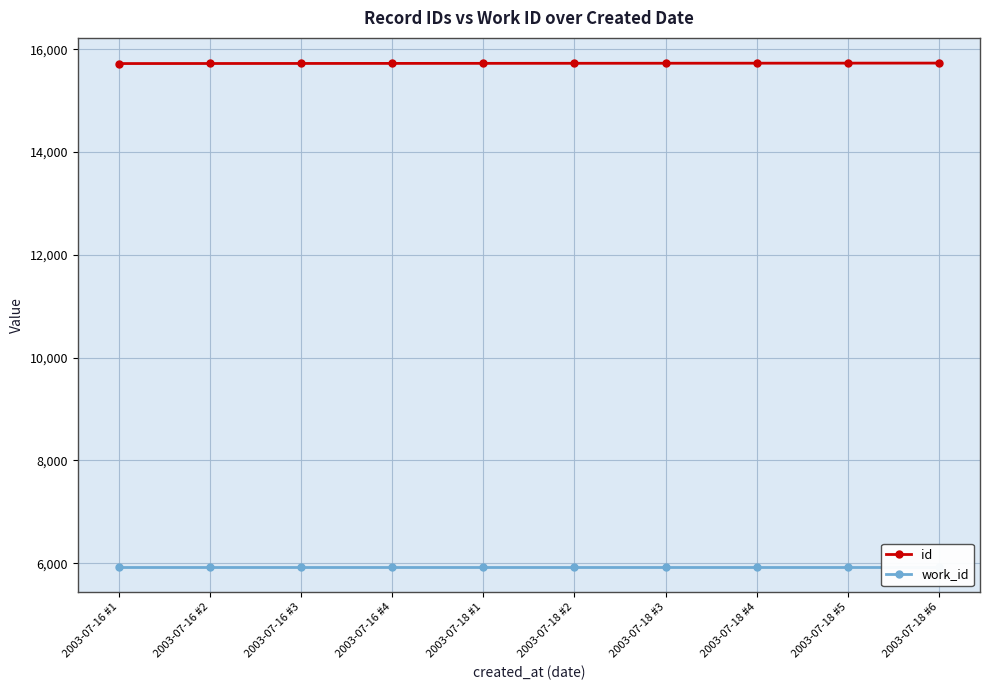

Is this an area chart (filled region under the line)?

No